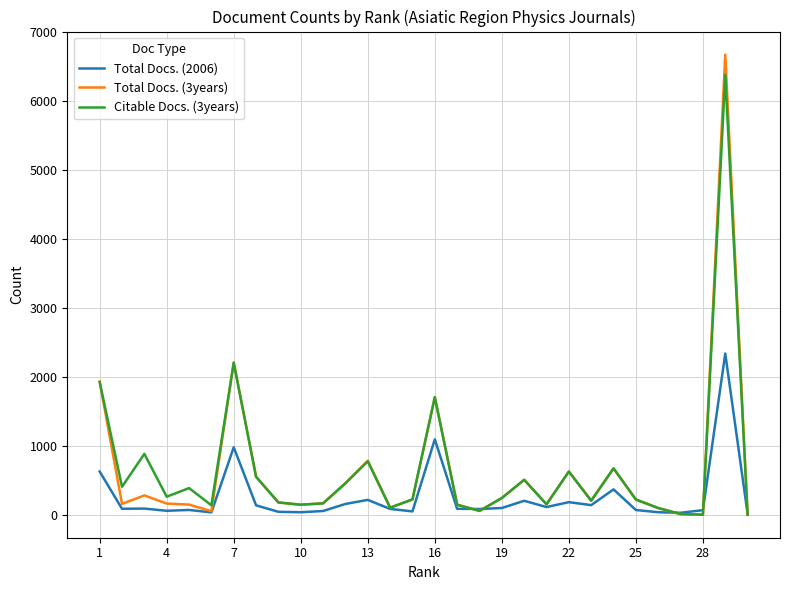

List the series in order of their peak value, highest first.

Total Docs. (3years), Citable Docs. (3years), Total Docs. (2006)